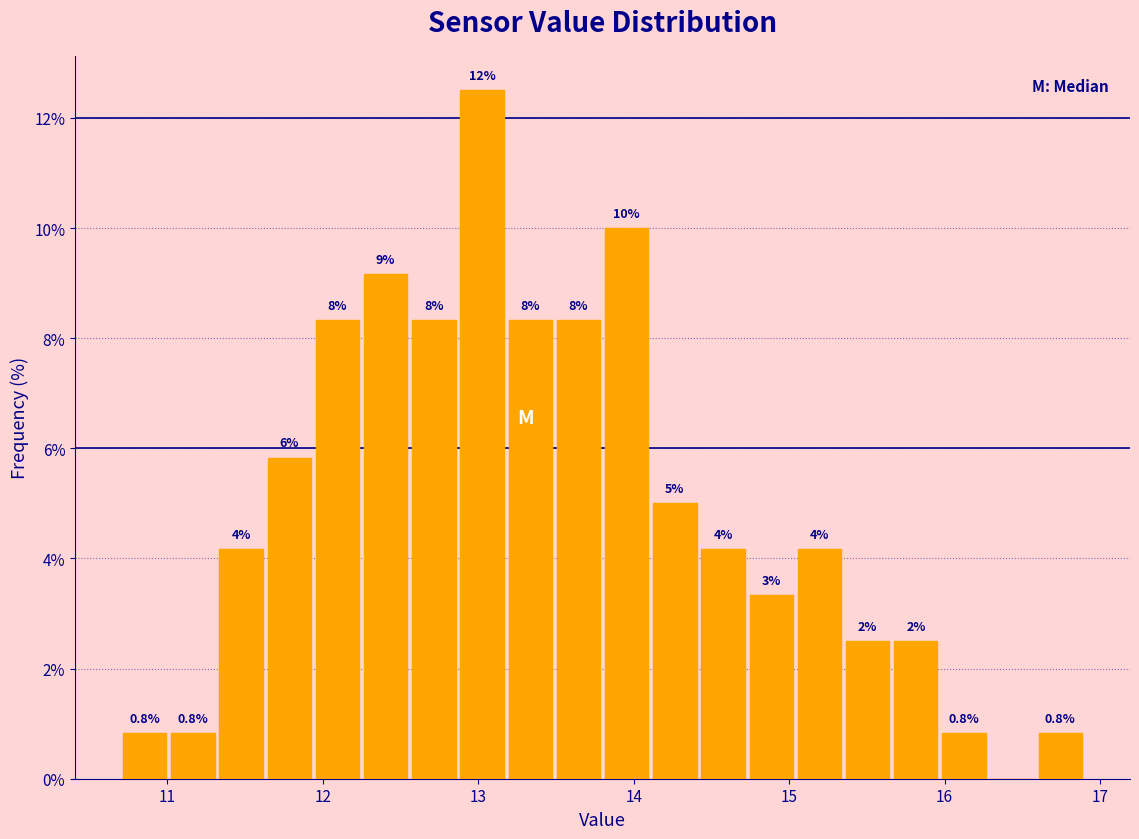

Around what value on the x-axis is the tallest bar? Give the approximate position of its centre, as read against the axis.

13.0